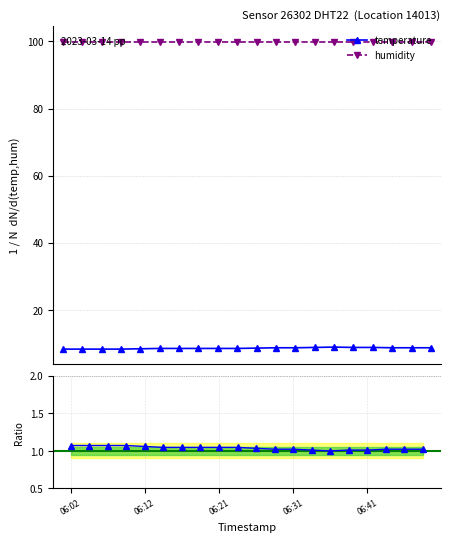

Is it true that the value at 06:29 is 4.9?

False